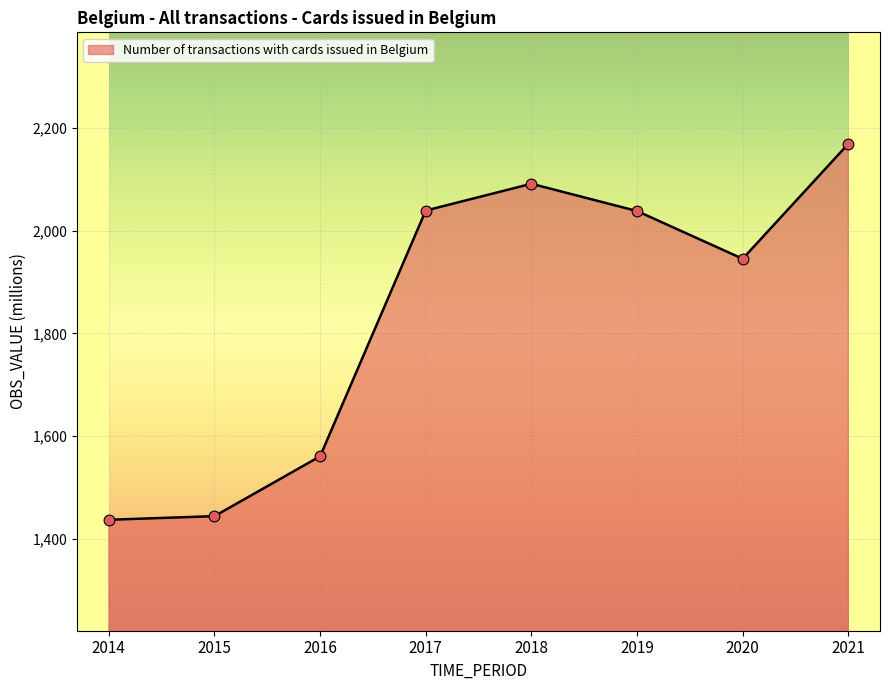

What is the change in value from 2016 to 2018?

+529.8